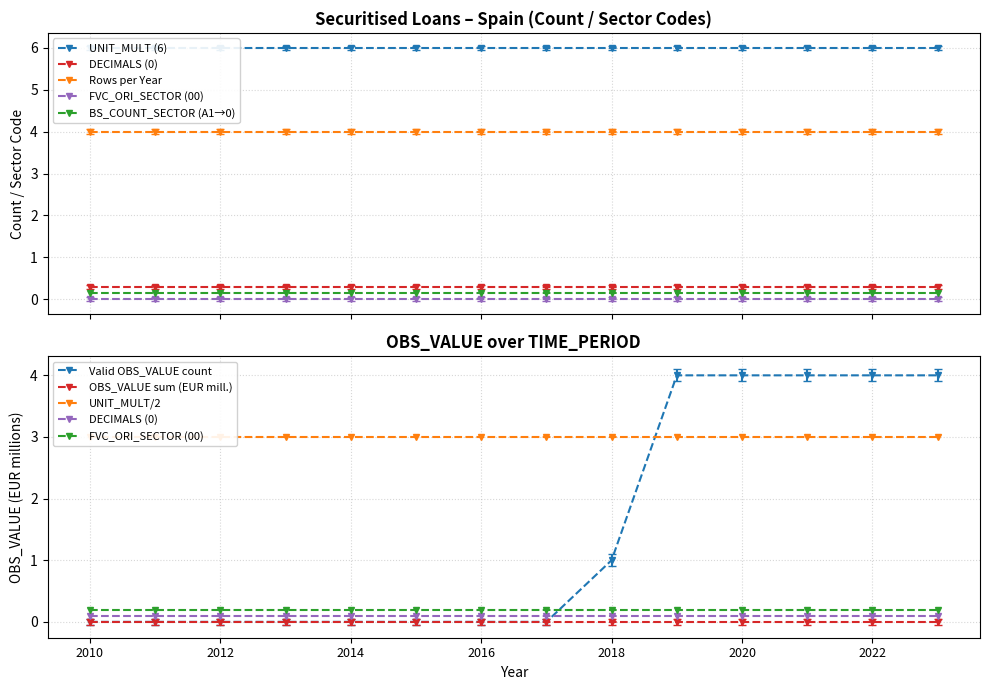

Is it true that UNIT_MULT (6) equals 1 at 2018?

False